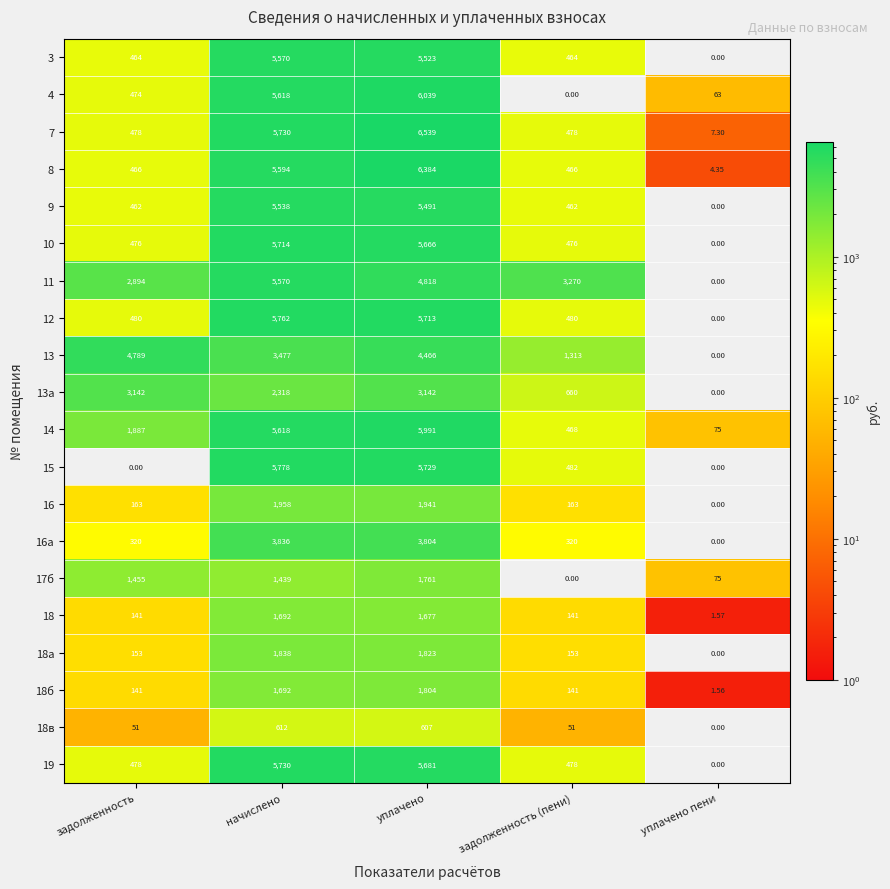

Rank the categories by 4 value from lowest to highest.

задолженность (пени), уплачено пени, задолженность, начислено, уплачено